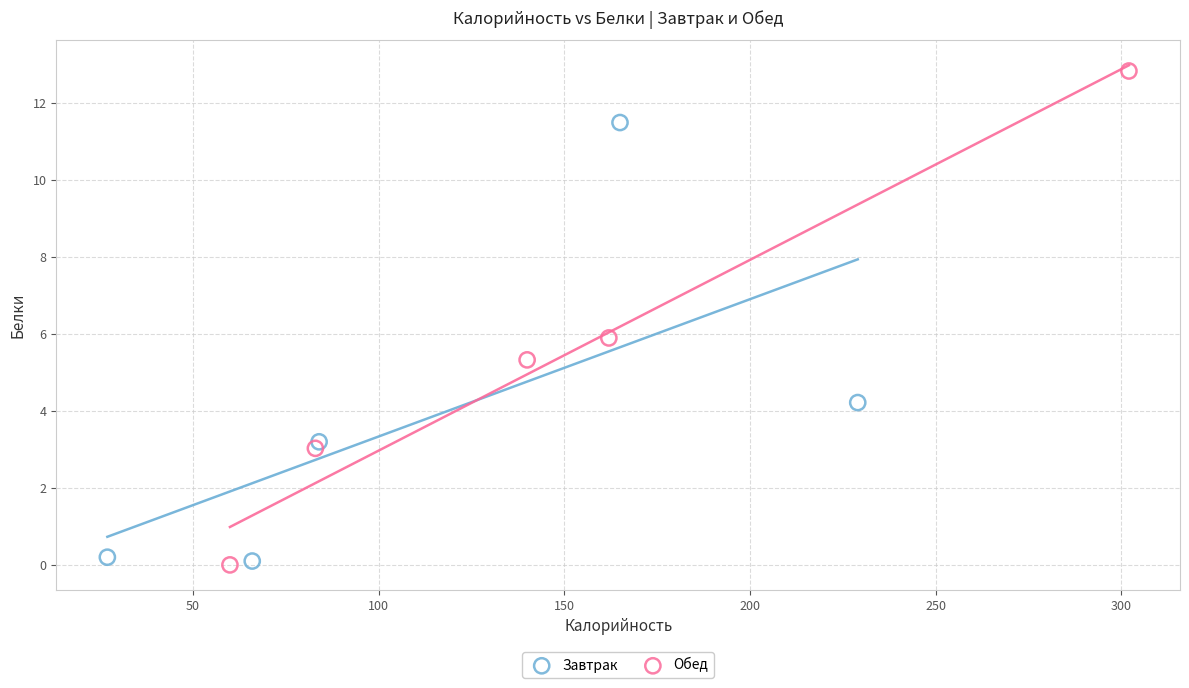

Which series has the largest Y range (max minus min)?

Обед